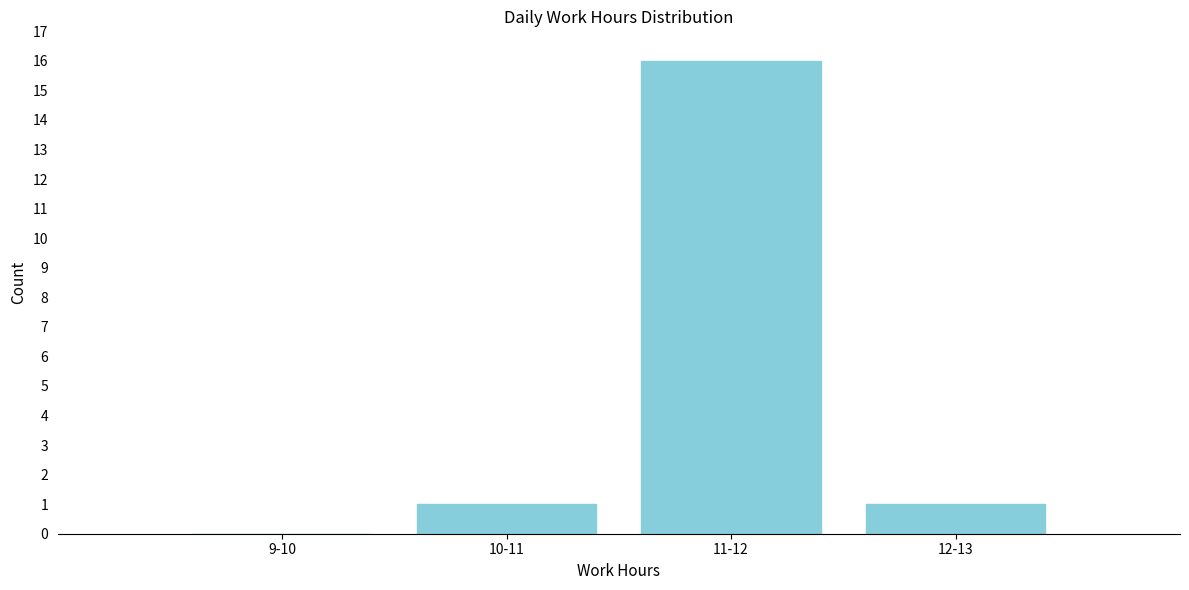

Reading left to right, what are all the values shown in this chart?

9-10=0	10-11=1	11-12=16	12-13=1